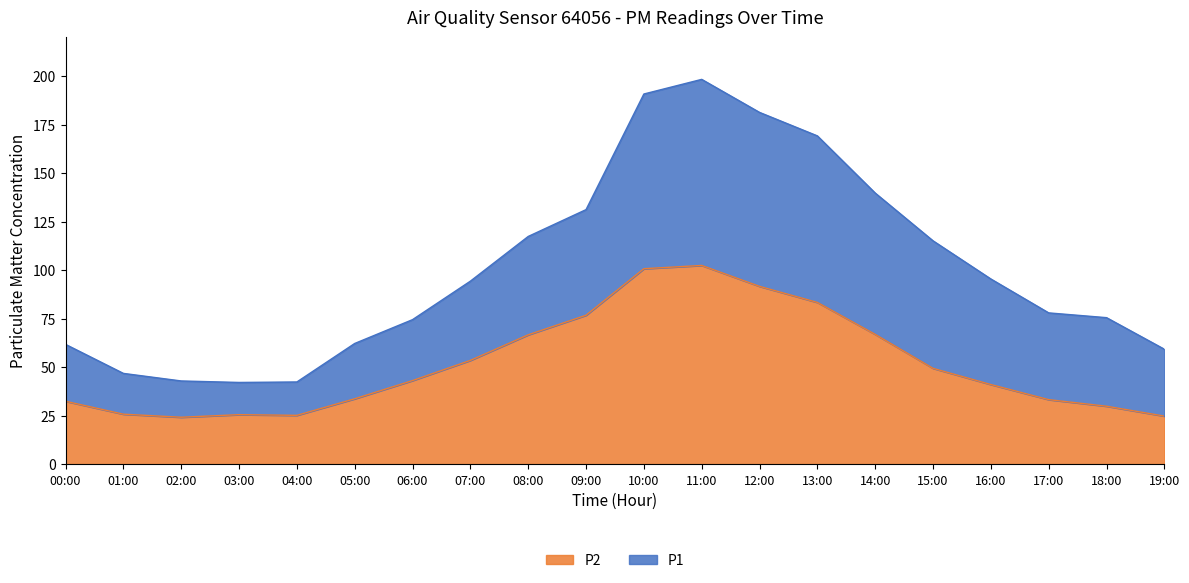

The value of P1 at 05:00 is 62.2. True or false?

True